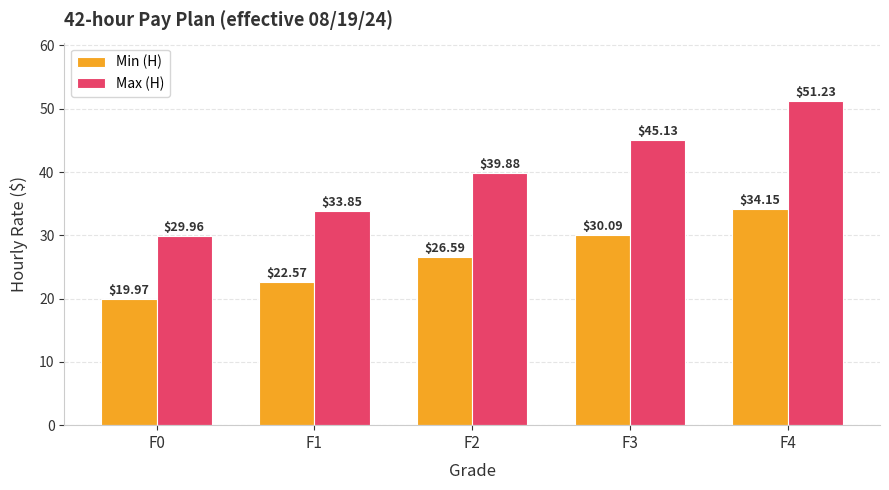

Which series has the largest range (max minus min)?

Max (H)